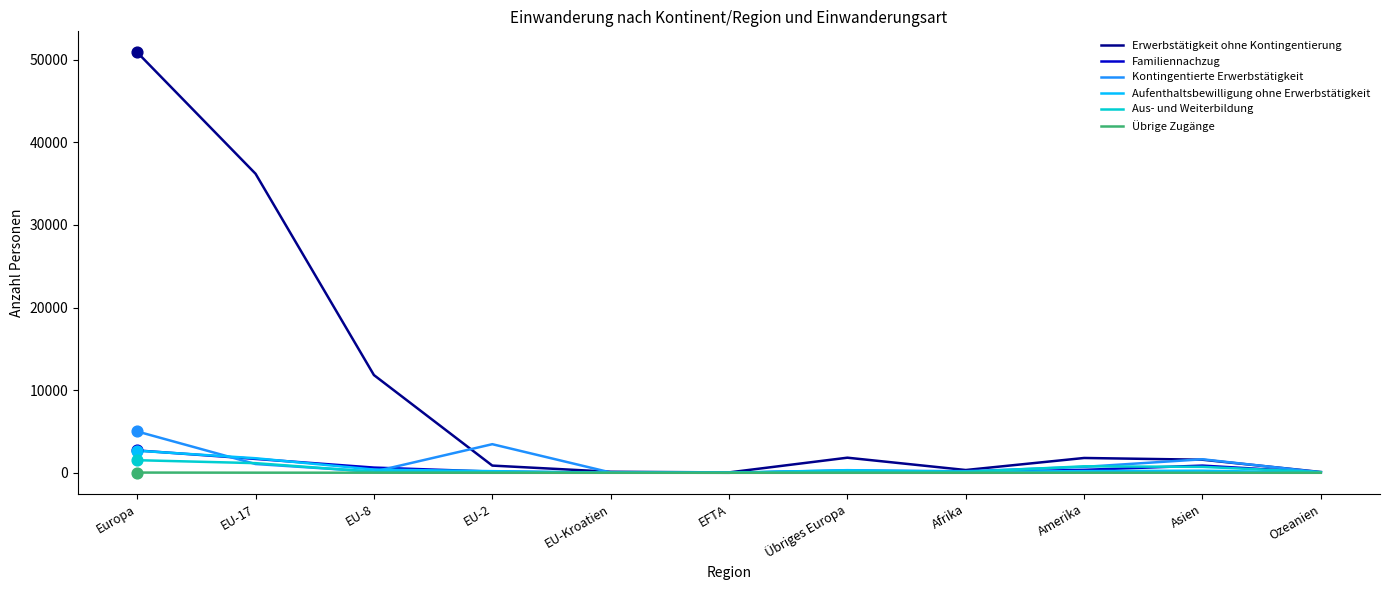

Which series has the widest spread of values?

Erwerbstätigkeit ohne Kontingentierung